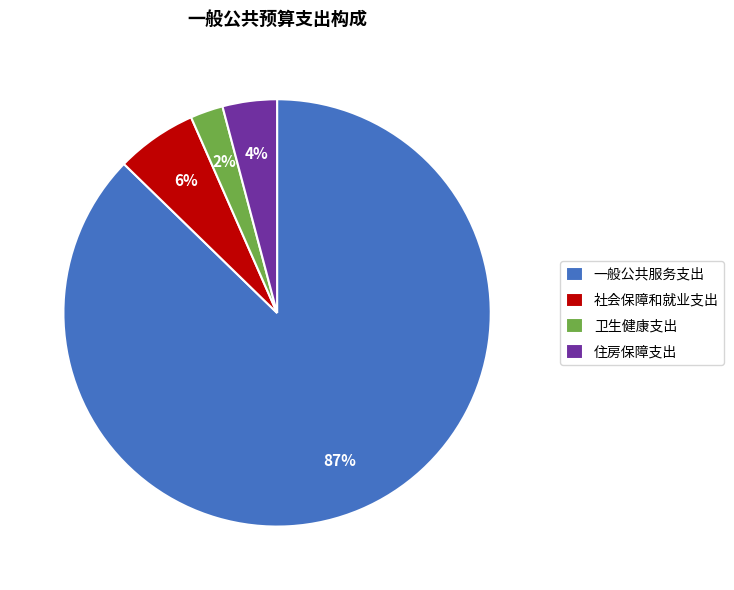

Between 社会保障和就业支出 and 住房保障支出, which is larger?

社会保障和就业支出